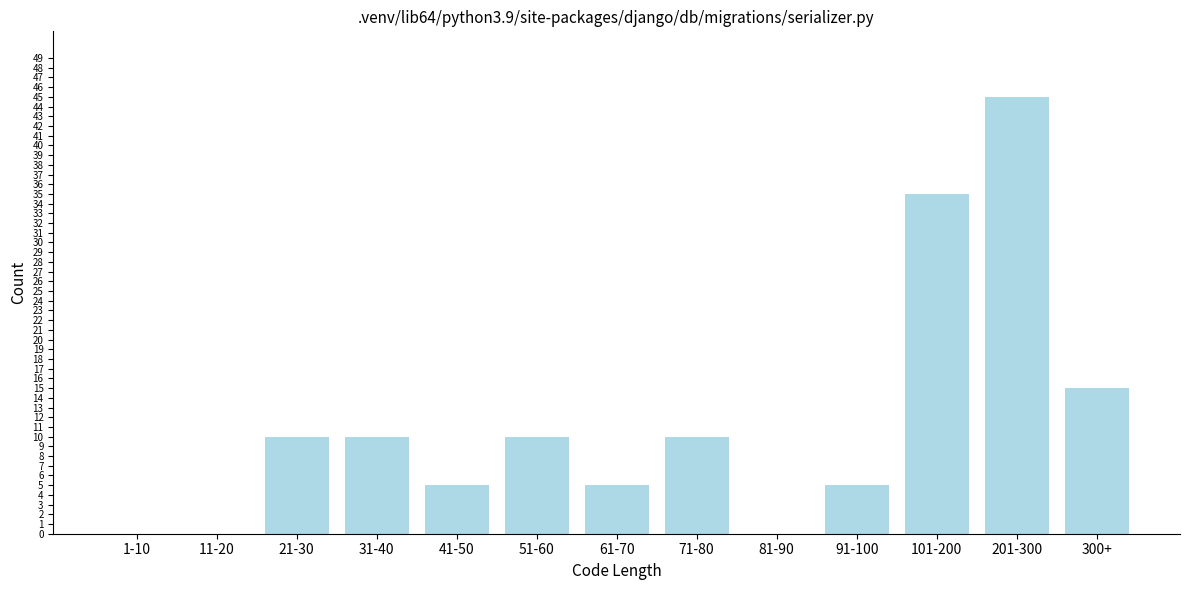

Reading right to left, transcribe all the data shown in this chart.

300+=15	201-300=45	101-200=35	91-100=5	81-90=0	71-80=10	61-70=5	51-60=10	41-50=5	31-40=10	21-30=10	11-20=0	1-10=0